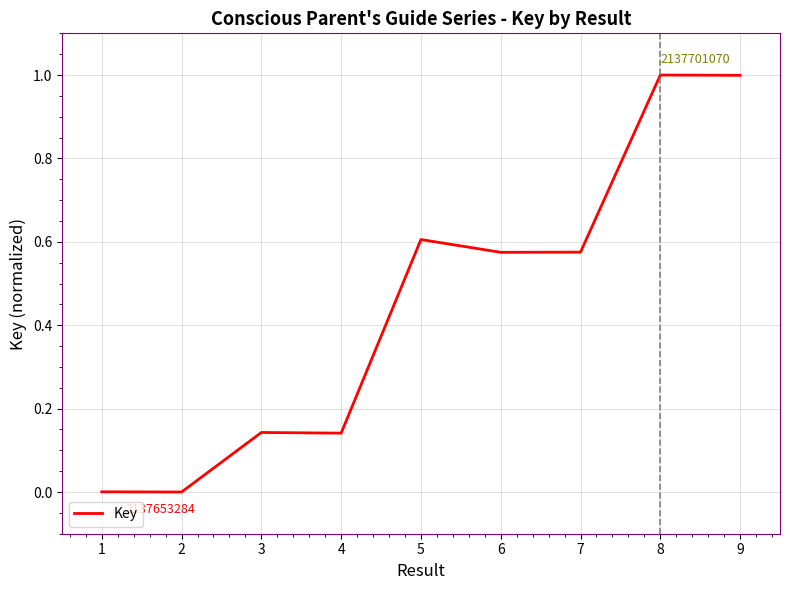

How many categories are shown in the chart?

9